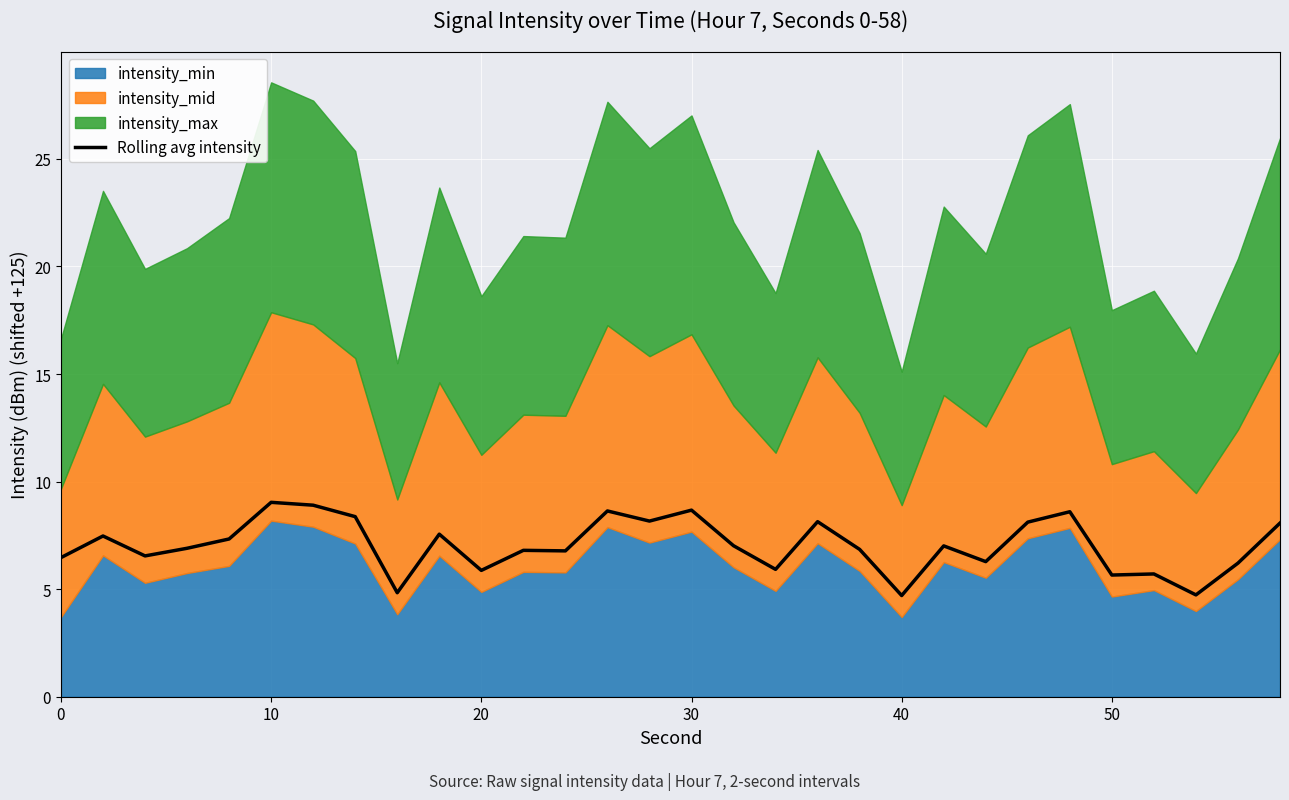

What is the maximum value shown in the chart?

9.0